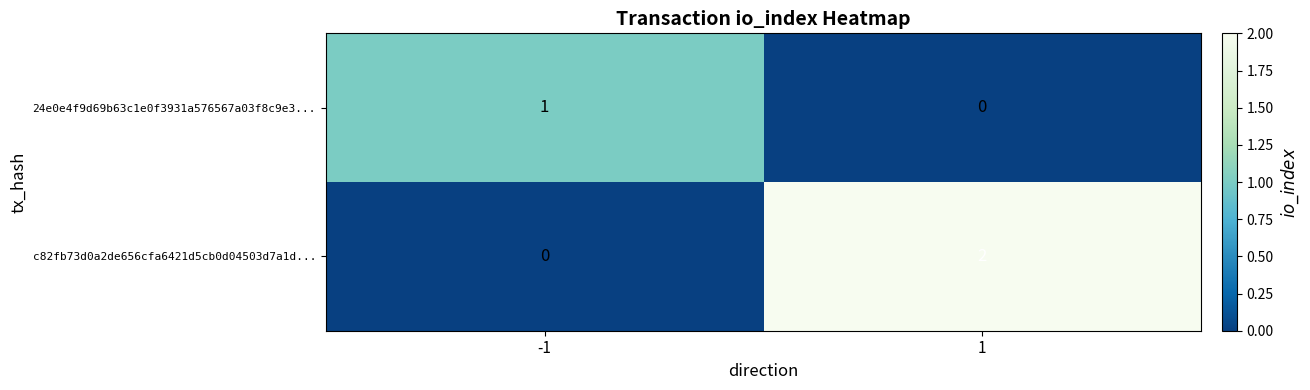

Count the number of data series in this chart.

2